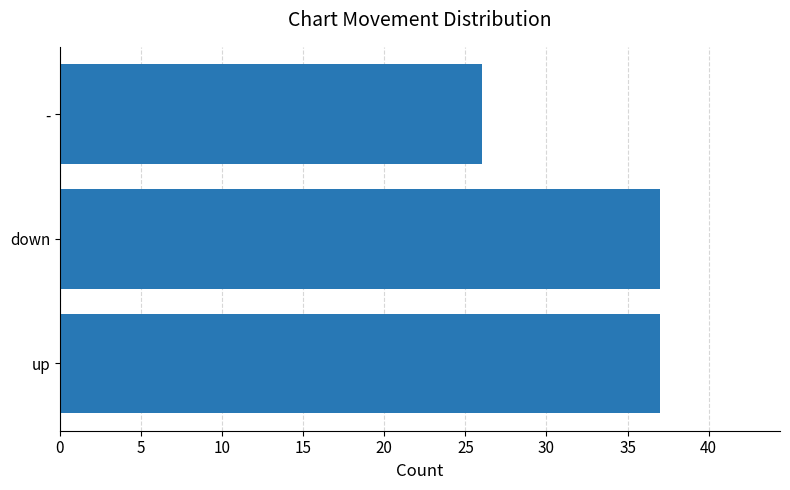

What is the difference between the second highest and minimum values?

11